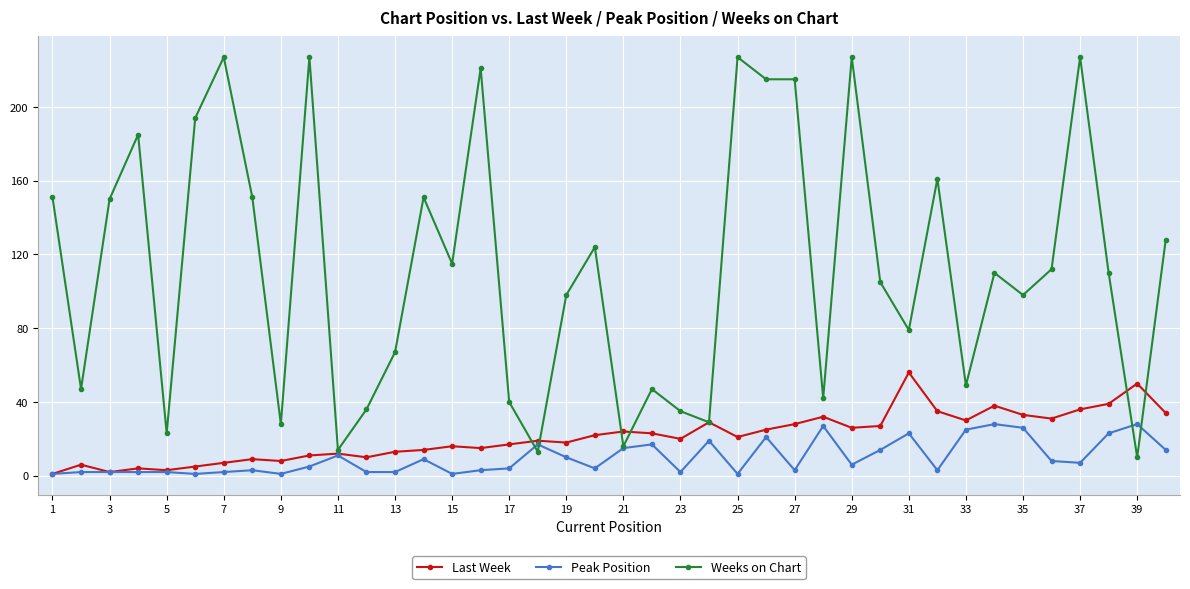

What is the highest value of the Weeks on Chart series?

227